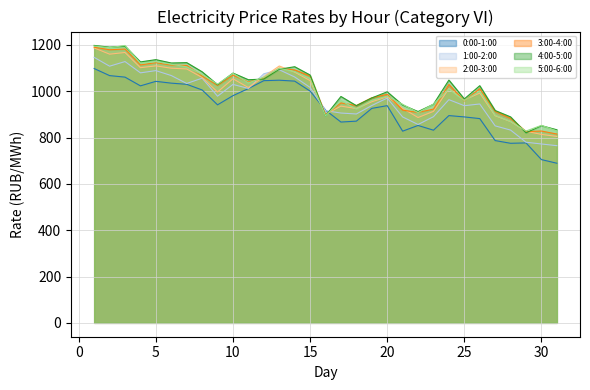

What are all the series names shown in the legend?

0:00-1:00, 1:00-2:00, 2:00-3:00, 3:00-4:00, 4:00-5:00, 5:00-6:00